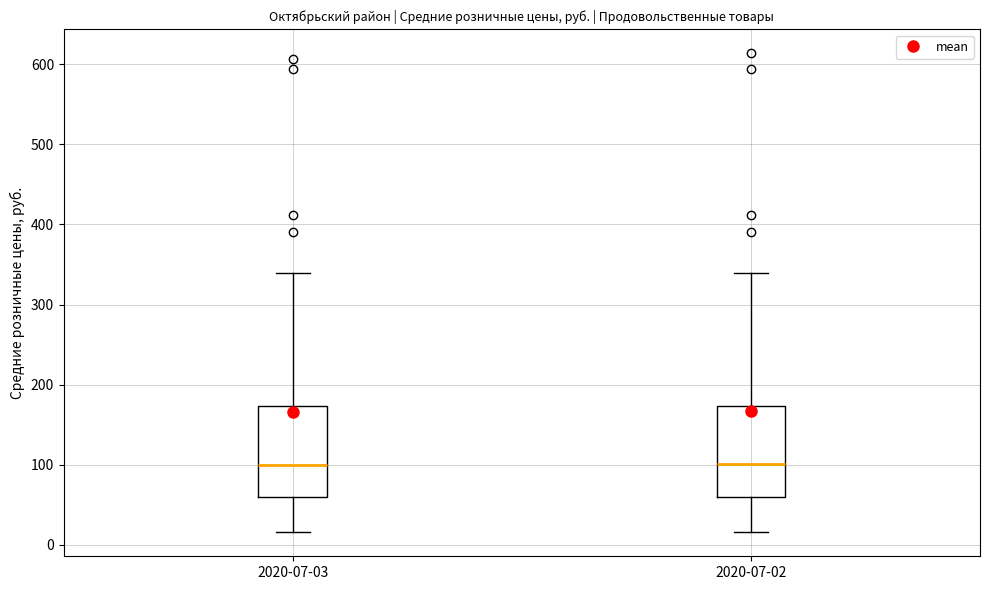

Reading left to right, read every box against the y-axis: the position of its median line, the range the box covers, and the ends of its whiskers. The values are not printed on the chart, so give them approximately, as read against the axis.

2020-07-03: median 100, box 60 to 170, whiskers 20 to 340
2020-07-02: median 100, box 60 to 170, whiskers 20 to 340